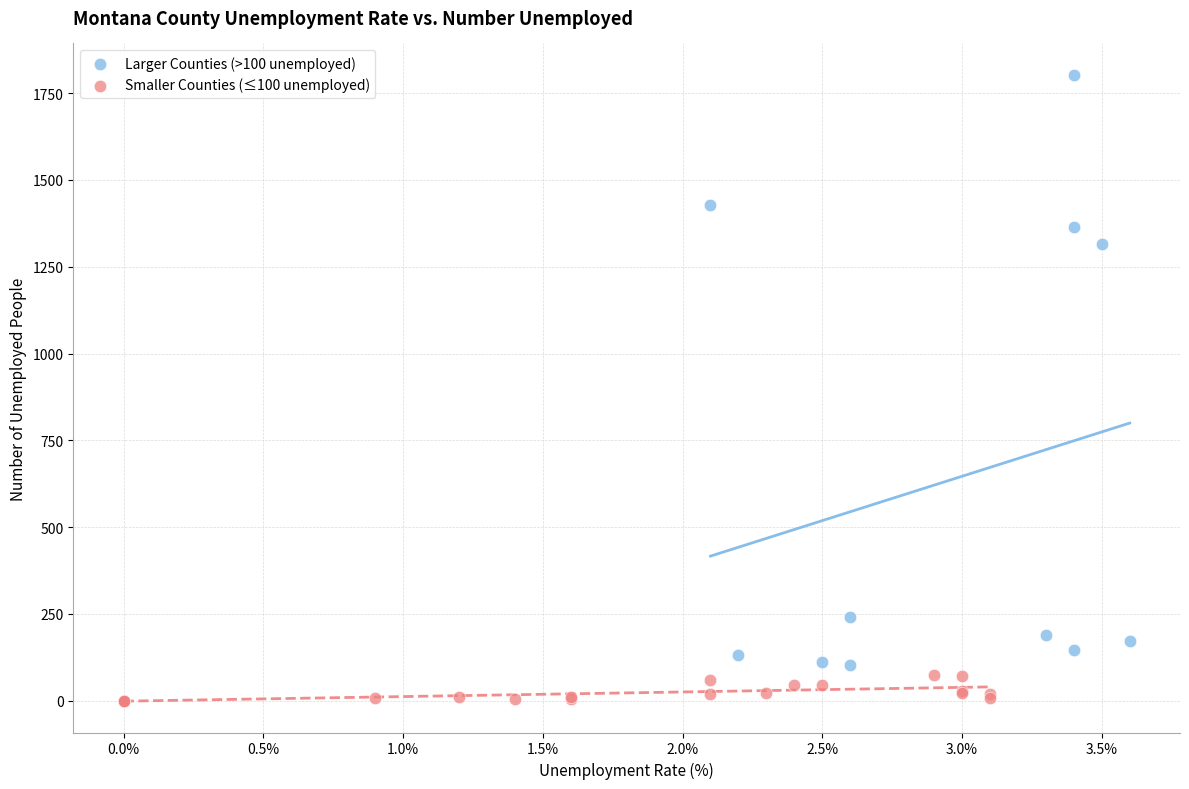

What are all the series names shown in the legend?

Larger Counties (>100 unemployed), Smaller Counties (≤100 unemployed)